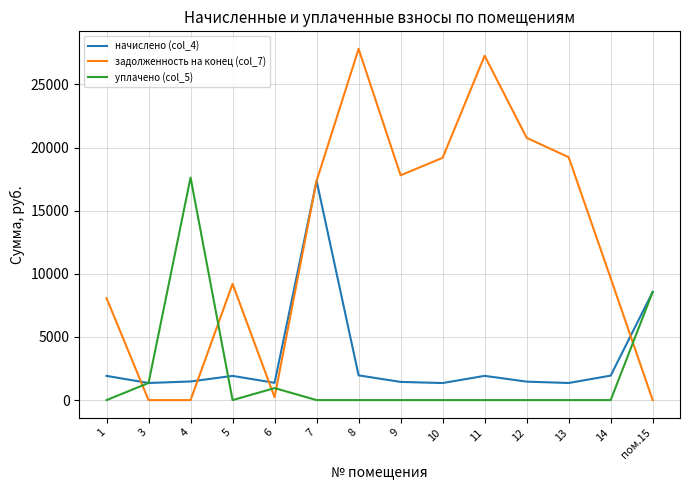

What is the difference between the second highest and second lowest values in the уплачено (col_5) series?

8566.9